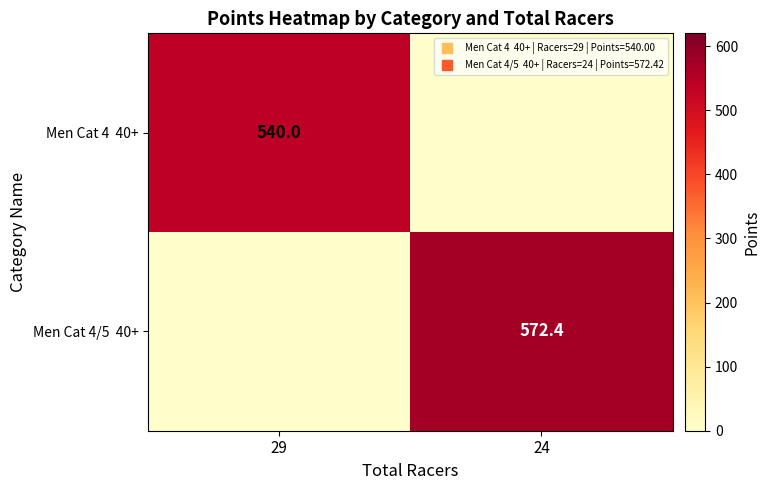

List the series in order of their peak value, highest first.

Men Cat 4/5 40+, Men Cat 4 40+